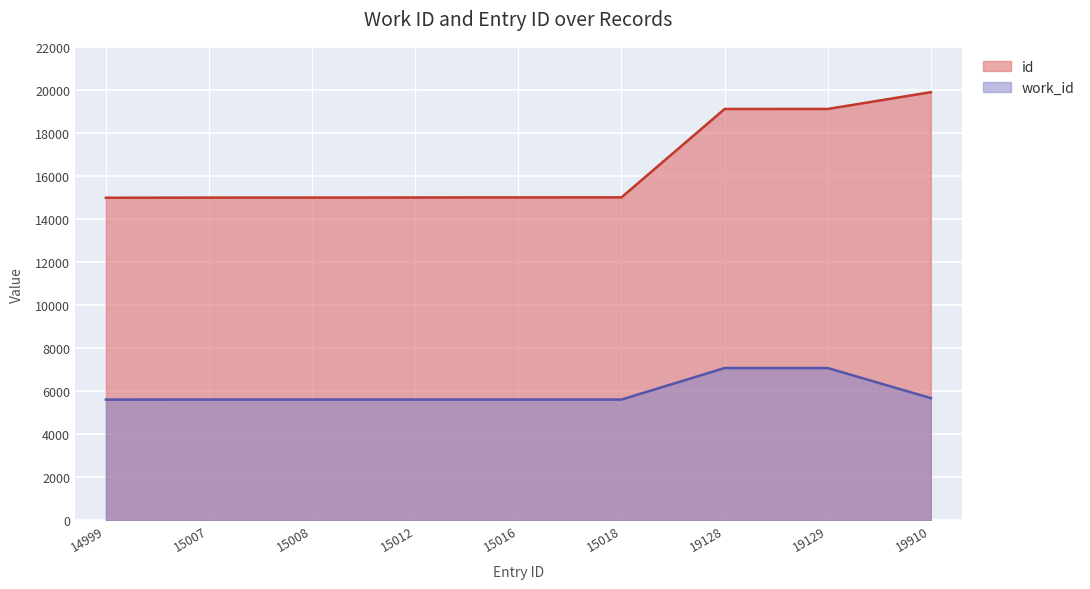

True or false: id and work_id intersect in this chart.

False